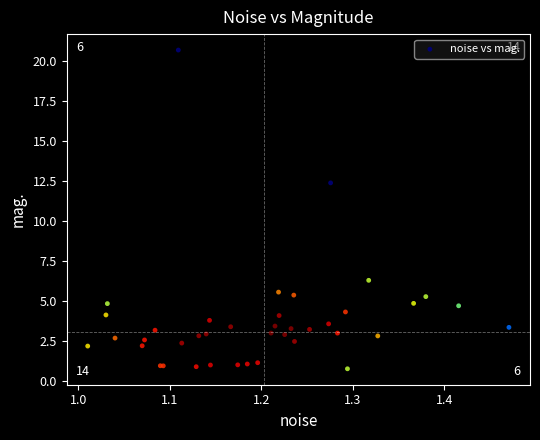

What Y value in the scatter plot is closest to 10?

12.4